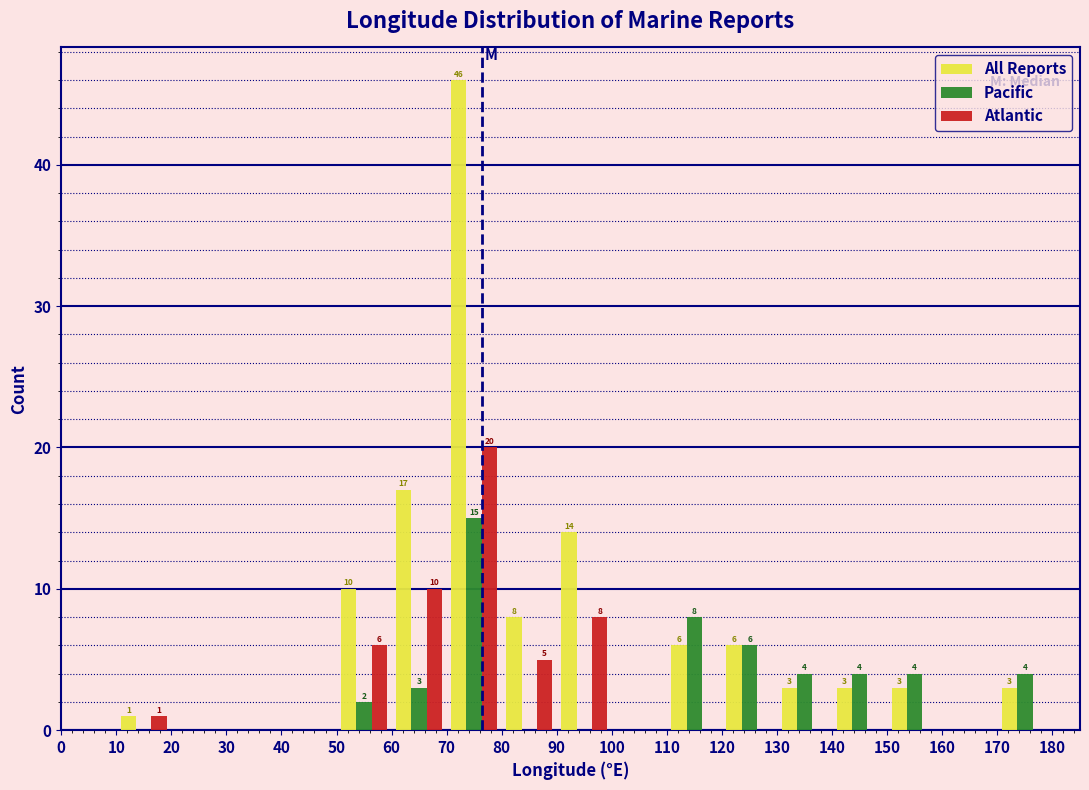

In the All Reports series, which range on the x-axis has the tallest bar?

70 to 80